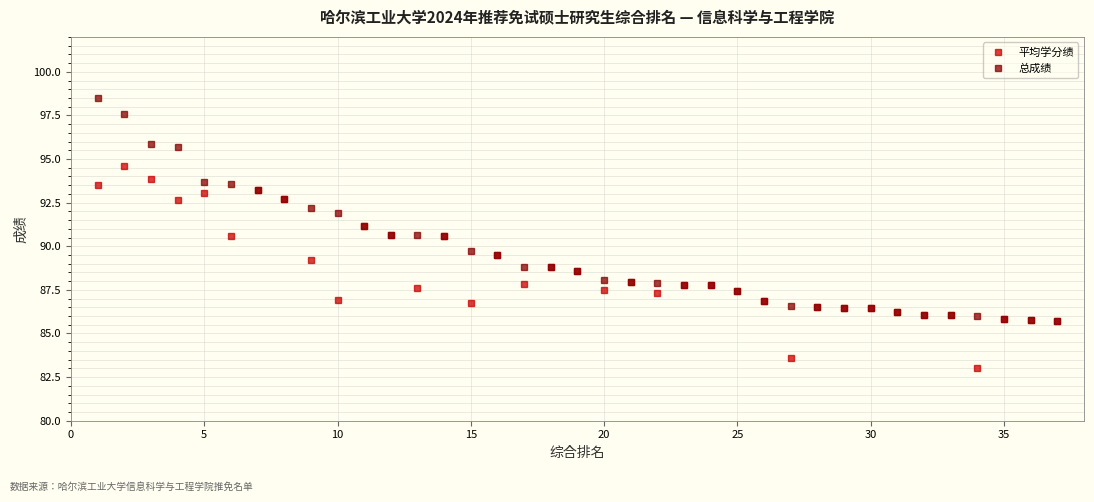

List the series in order of their overall mean, highest first.

总成绩, 平均学分绩